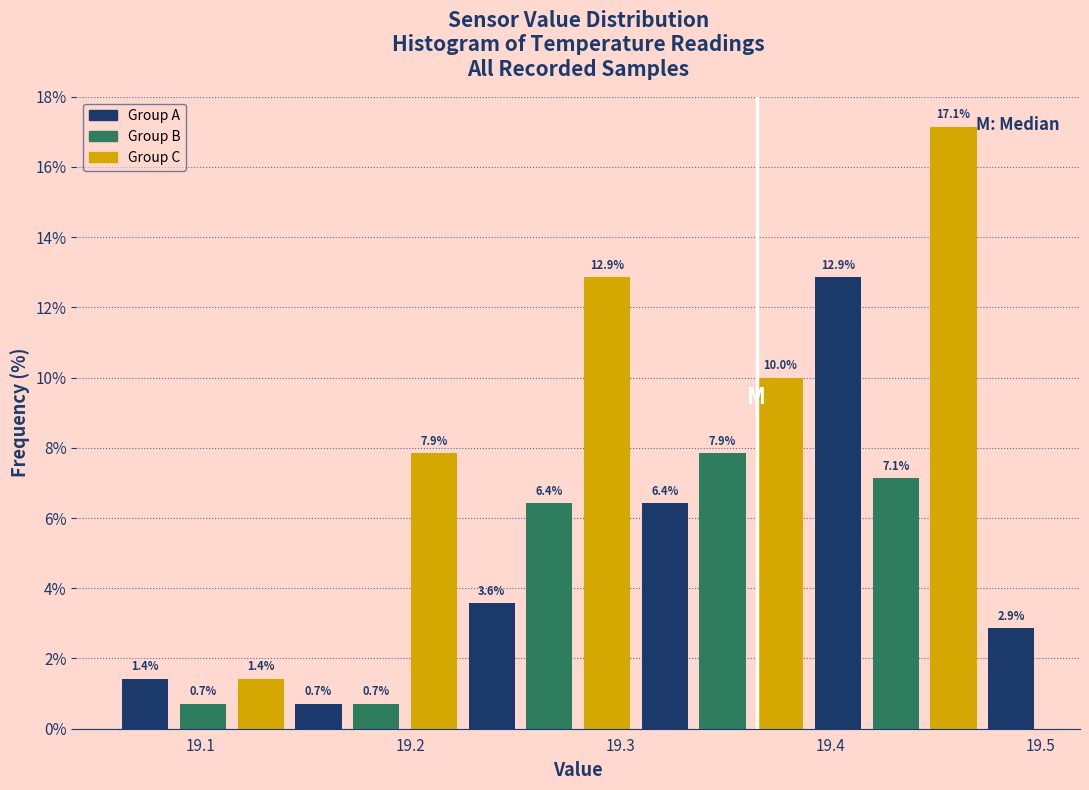

Read against the x-axis, roughly where is the centre of the tallest bar?

19.46